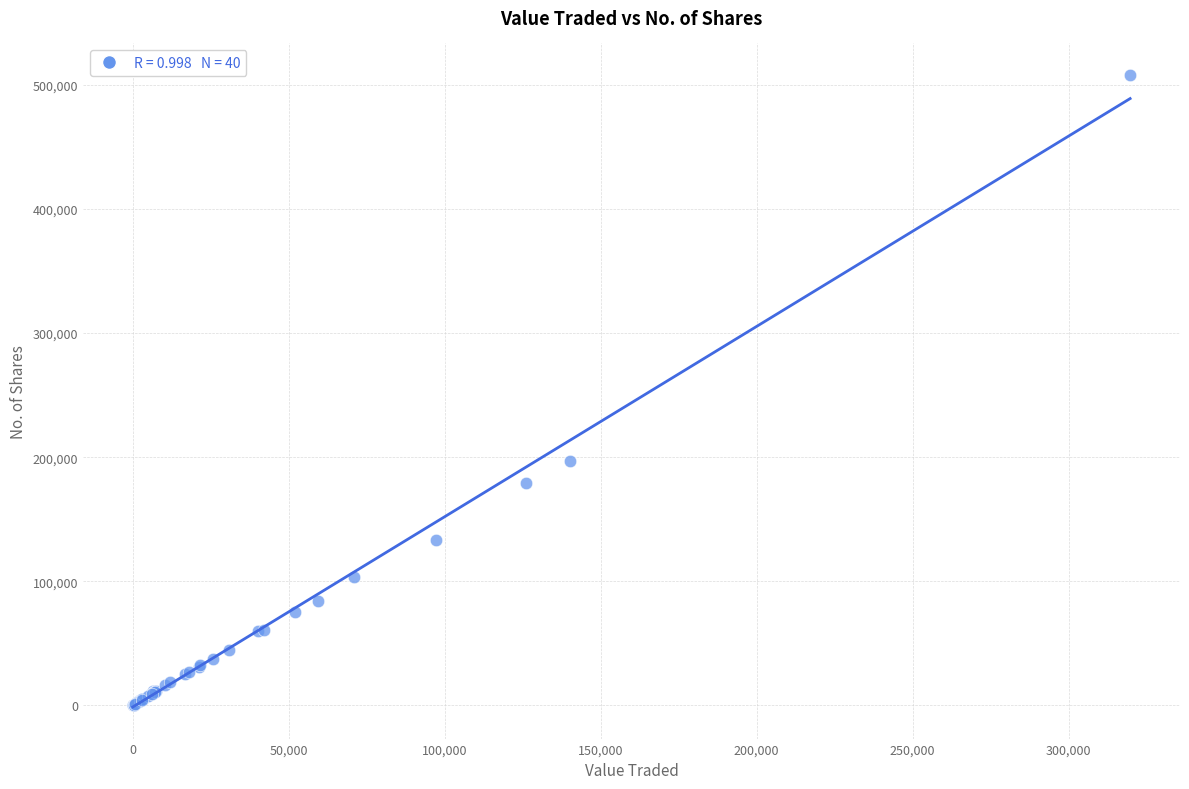

What Y value in the scatter plot is closest to 253990?

197088